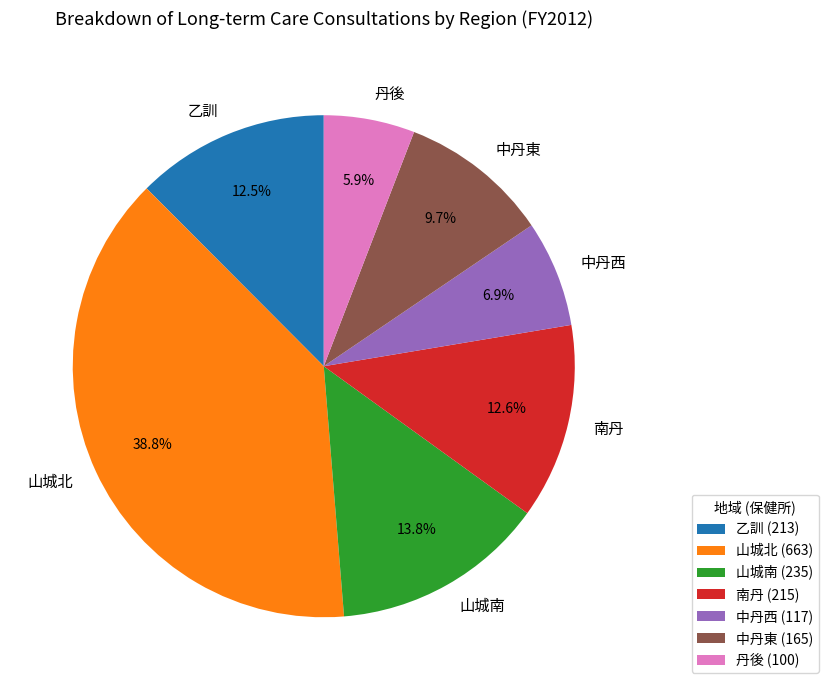

Is there a majority slice in this chart?

No